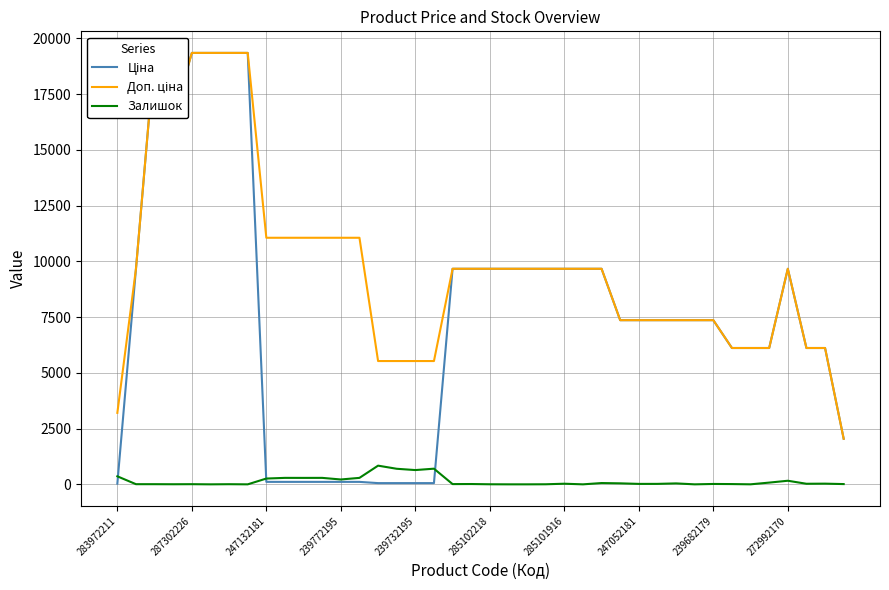

What is the difference between the second highest and second lowest values in the Ціна series?

19287.8